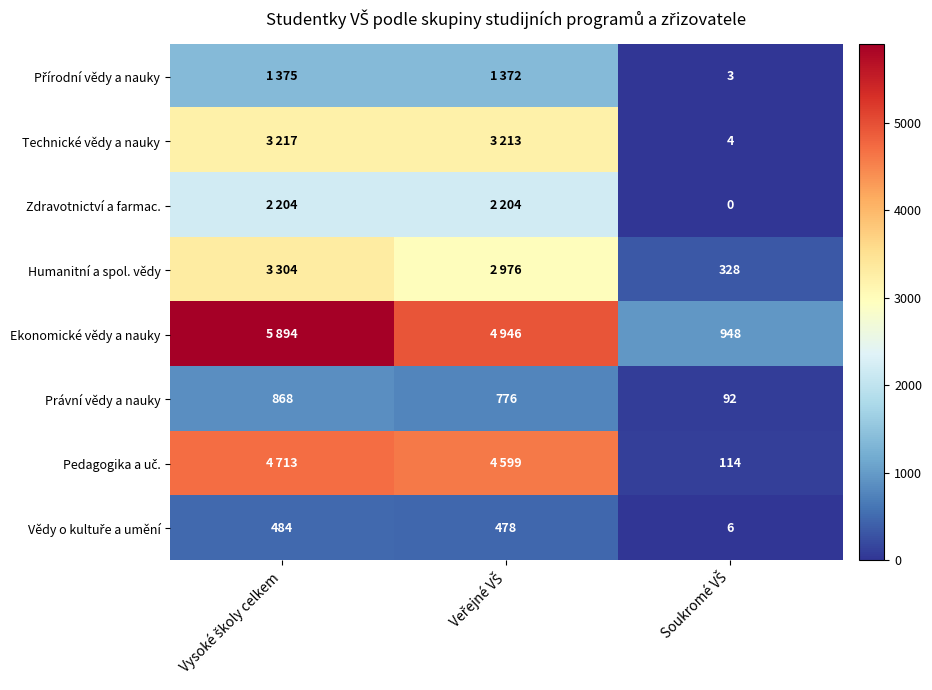

Which label corresponds to the smallest value in the chart?

Soukromé VŠ